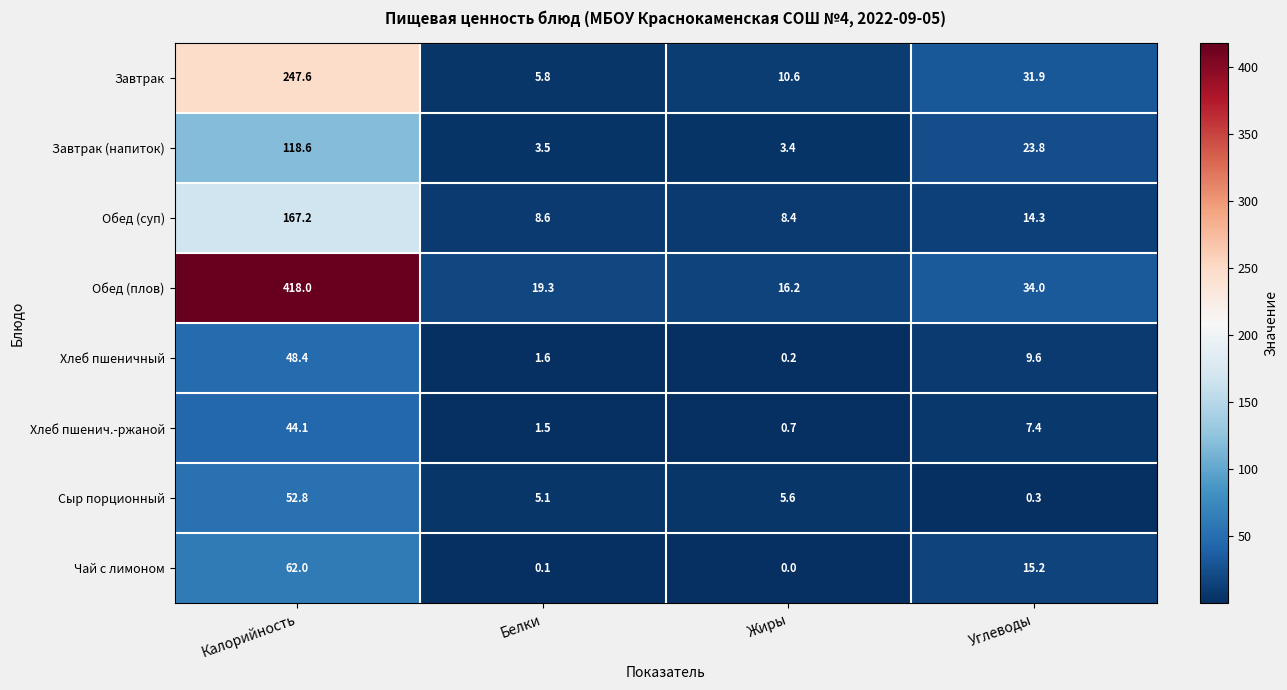

At which label does Сыр порционный reach its peak?

Калорийность